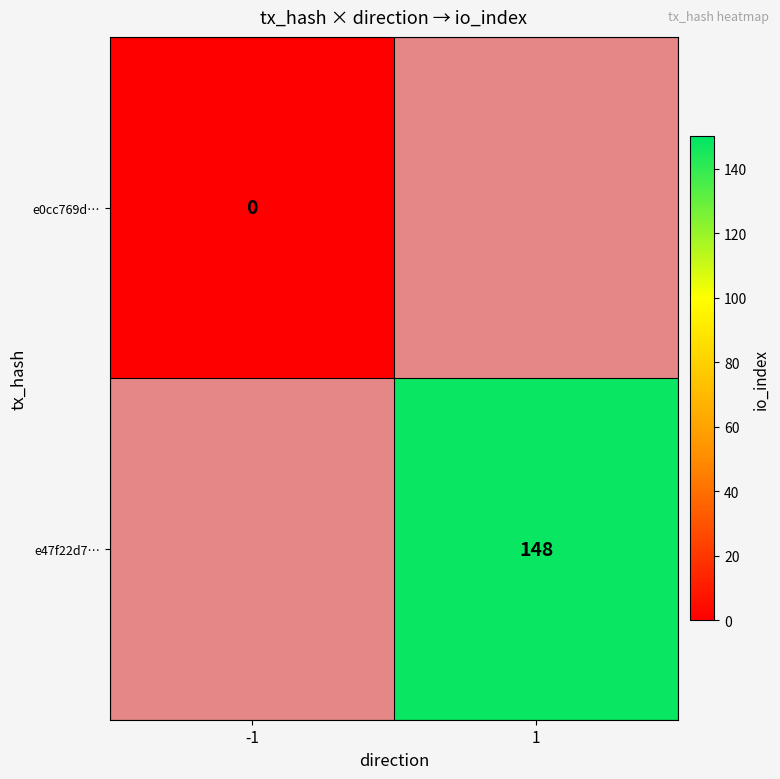

The value of e47f22d7… at 1 is 148. True or false?

True